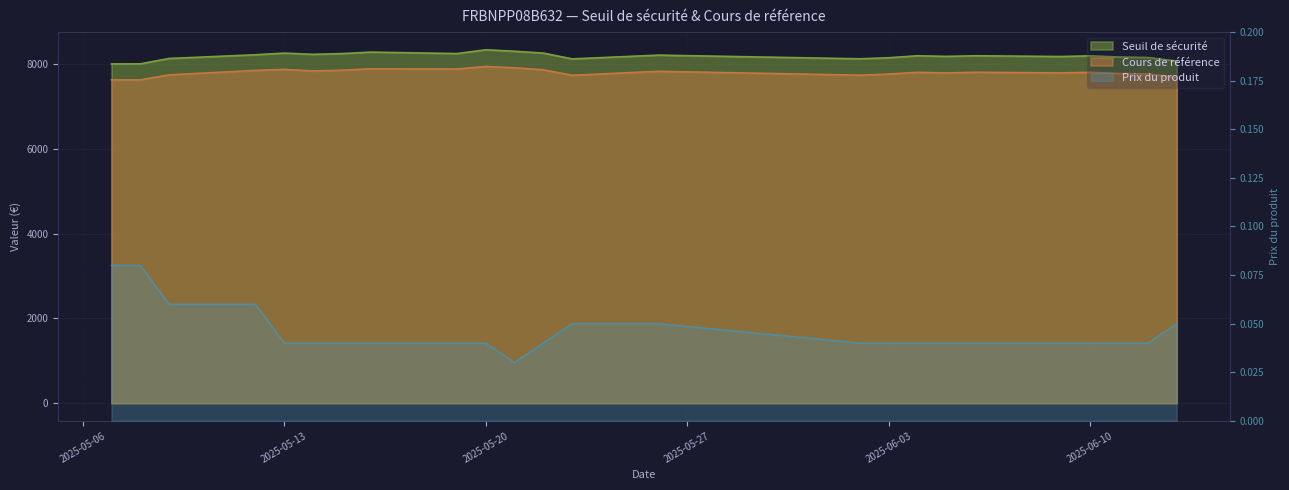

In Seuil de sécurité, how many points are higher than both neighbors (excluding endpoints)?

7